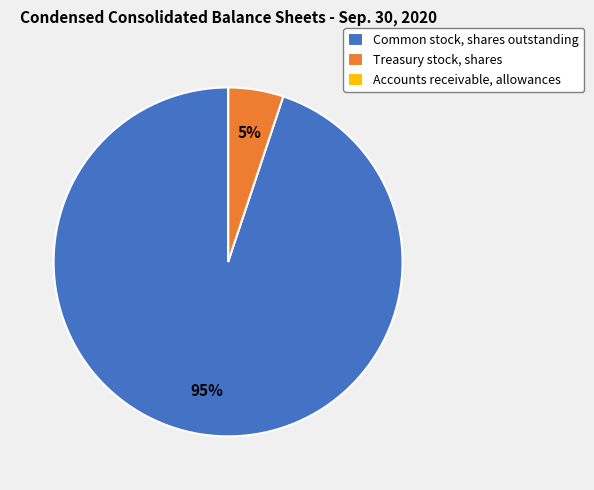

True or false: Common stock, shares outstanding accounts for 85% of the total.

False